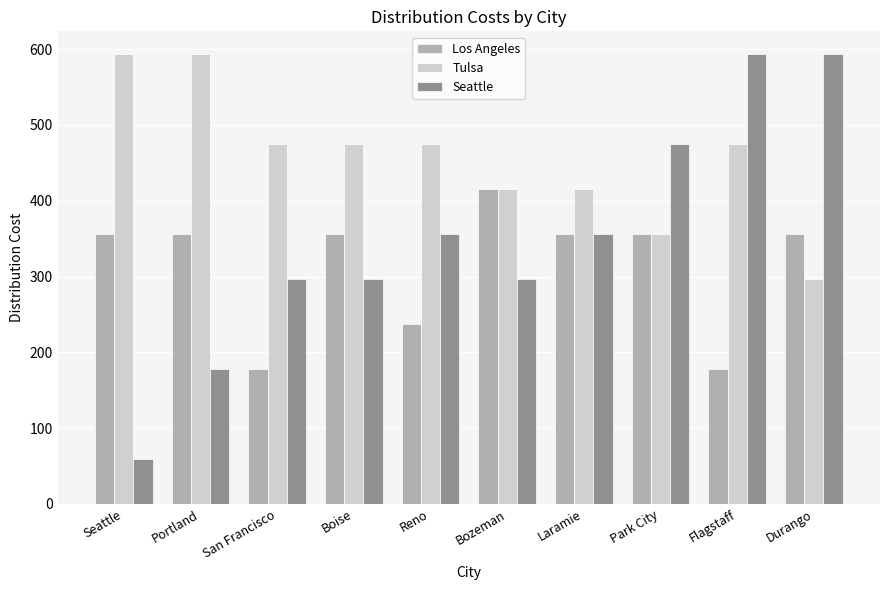

What position from the right is Durango?

1